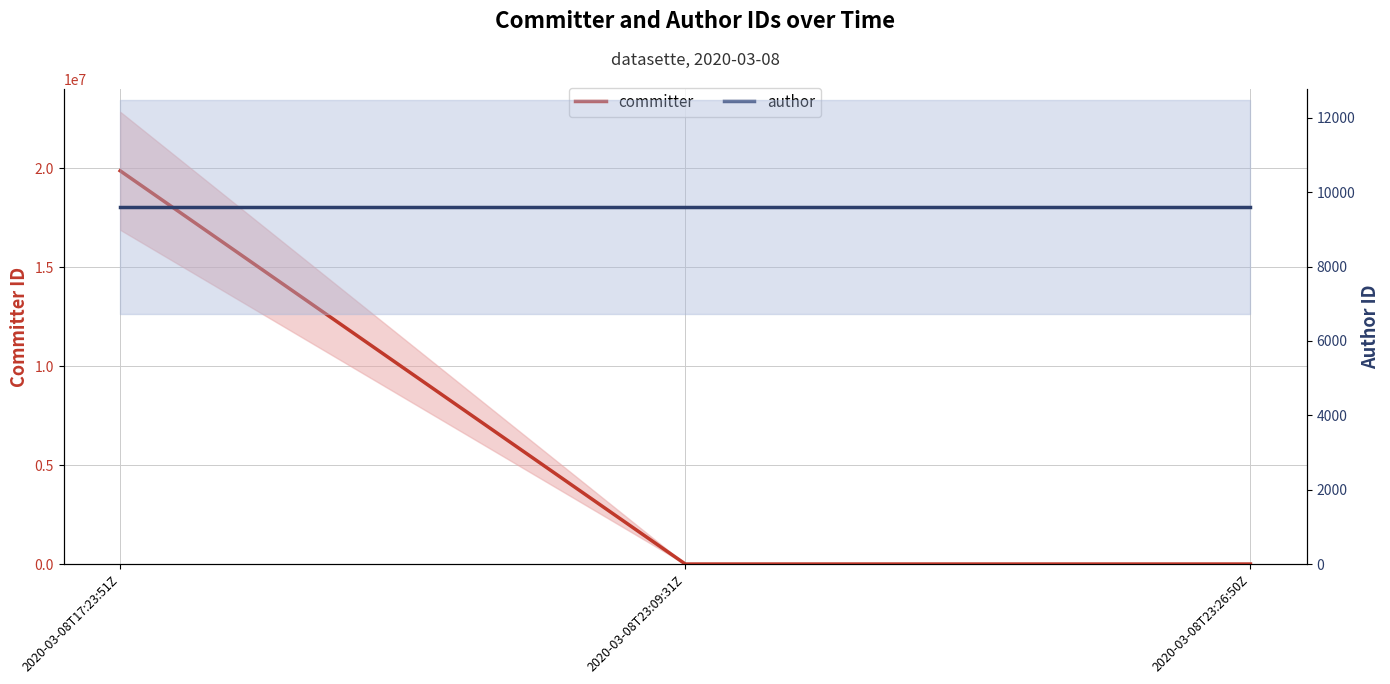

What is the total value across all series at 2020-03-08T23:26:50Z?

19198